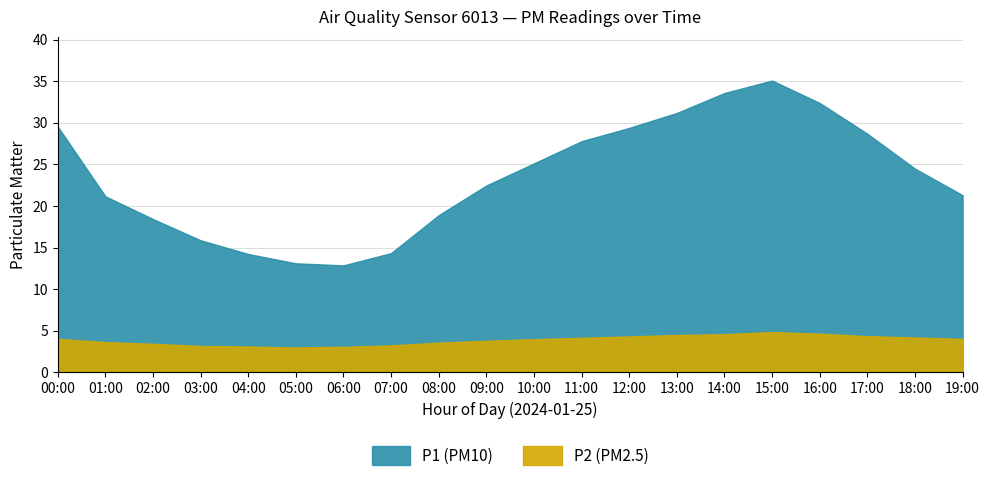

What are all the series names shown in the legend?

P1, P2